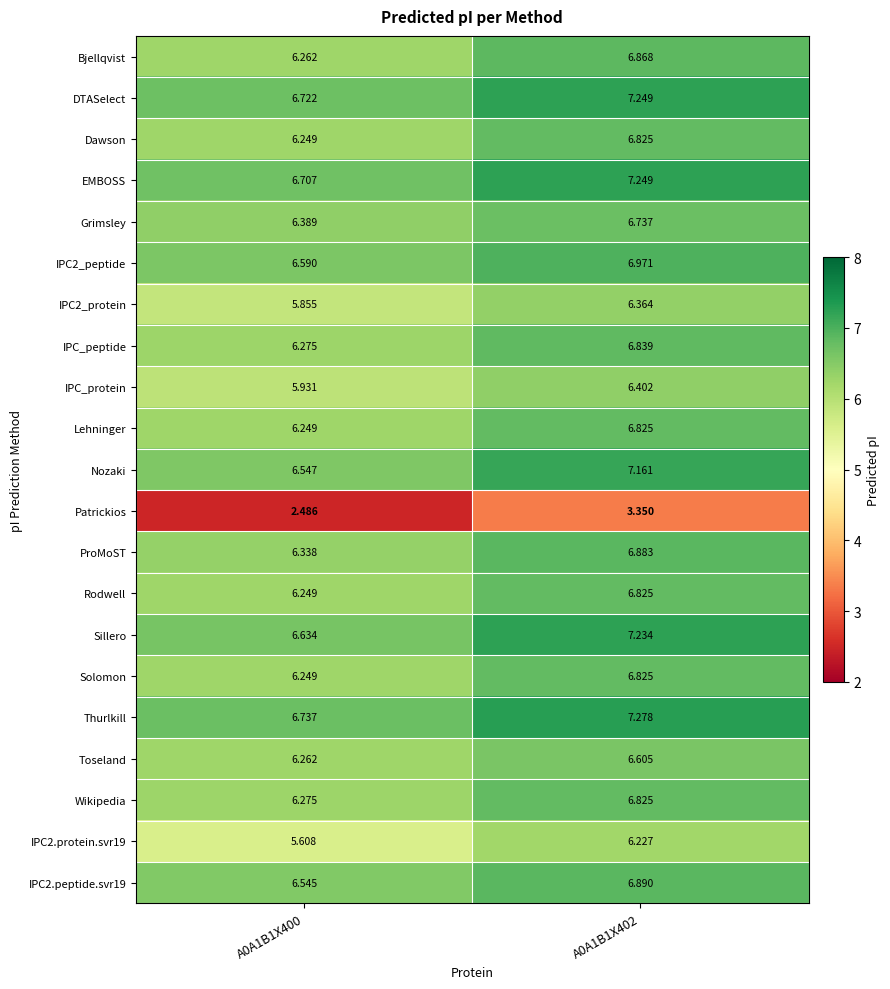

What is the total value across all series at A0A1B1X402?

140.4